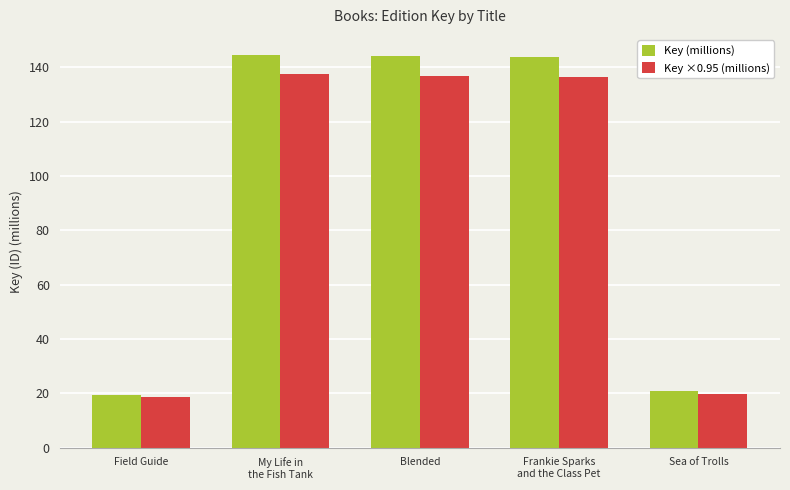

What is the sum of the Key (millions) values at Sea of Trolls and Blended?

164.8